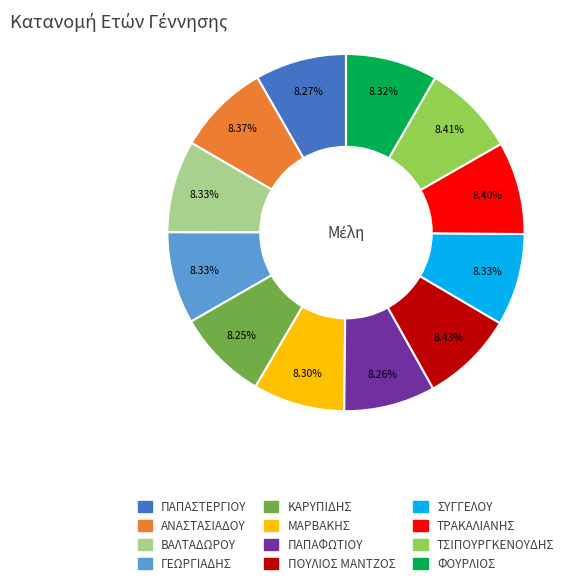

Is it true that ΠΟΥΛΙΟΣ ΜΑΝΤΖΟΣ is 8% of the pie?

True